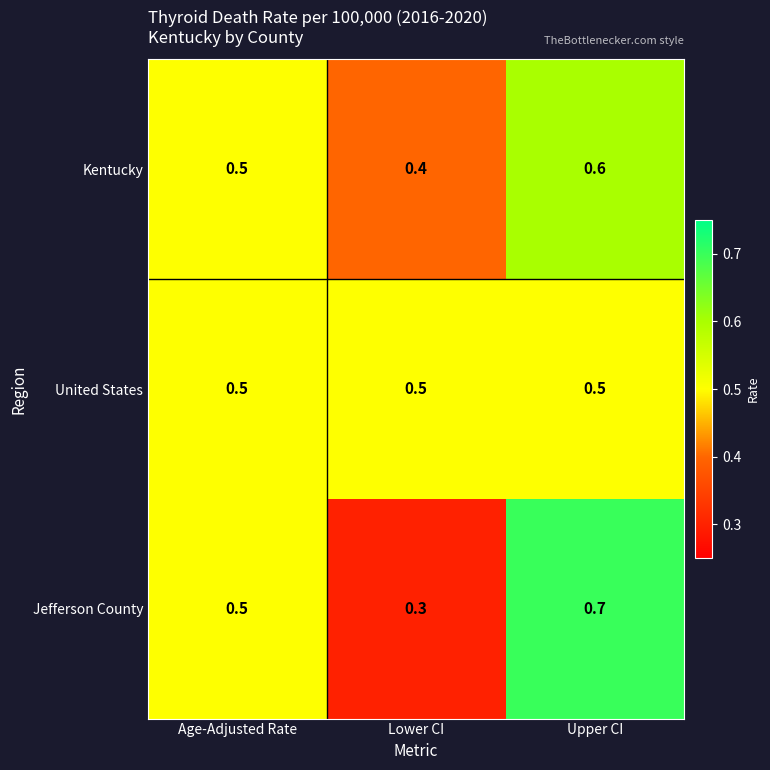

True or false: Kentucky has a value of 0.4 at Lower CI.

True